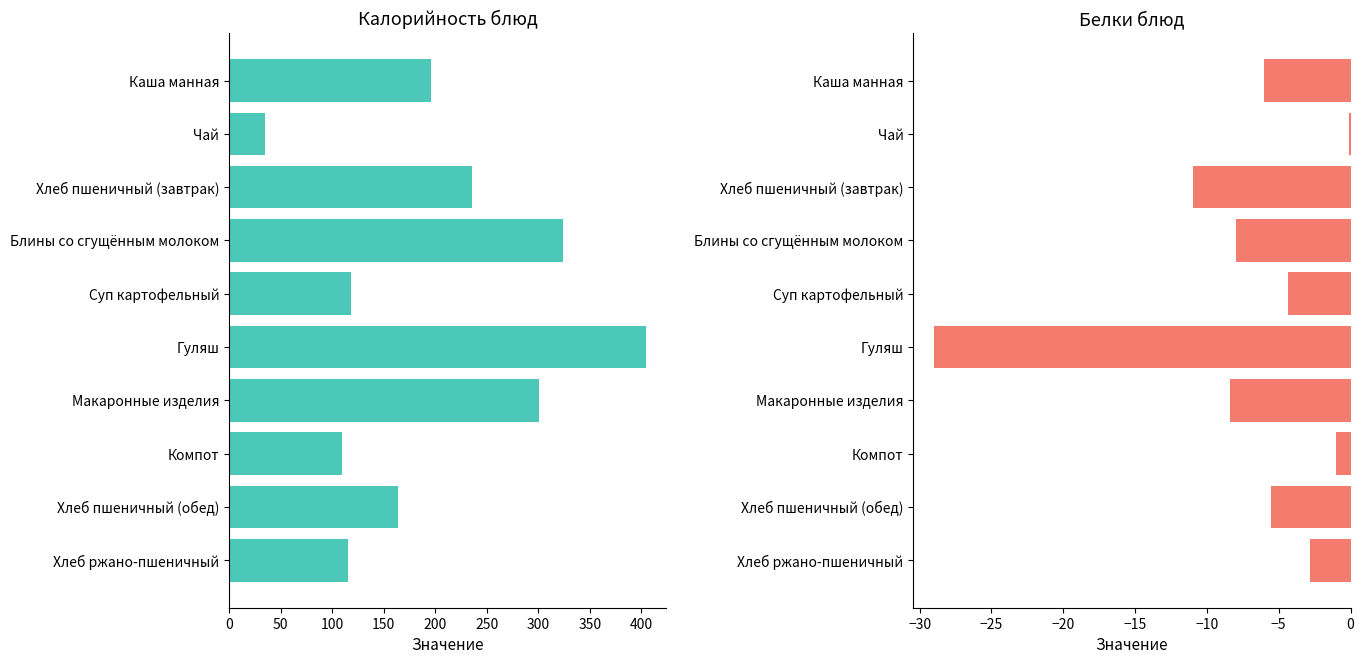

What are all the series names shown in the legend?

Калорийность, Белки